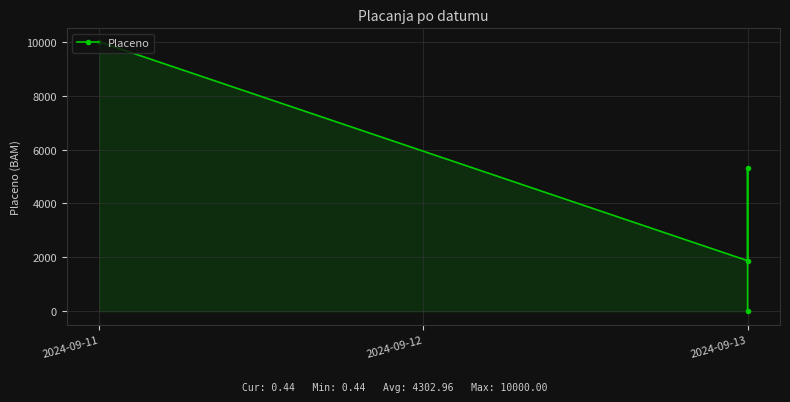

What is the value of the 3rd point from the left?

5332.9